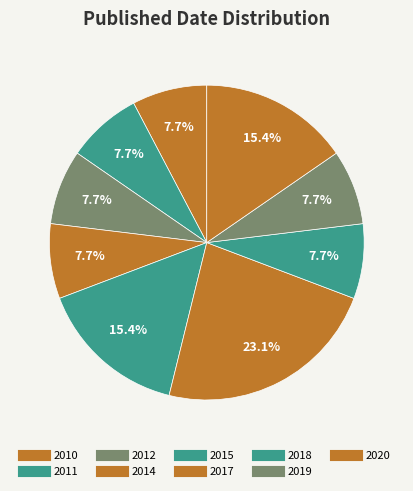

Approximately how many times larger is the value at 2011 compared to 2014?

0.7